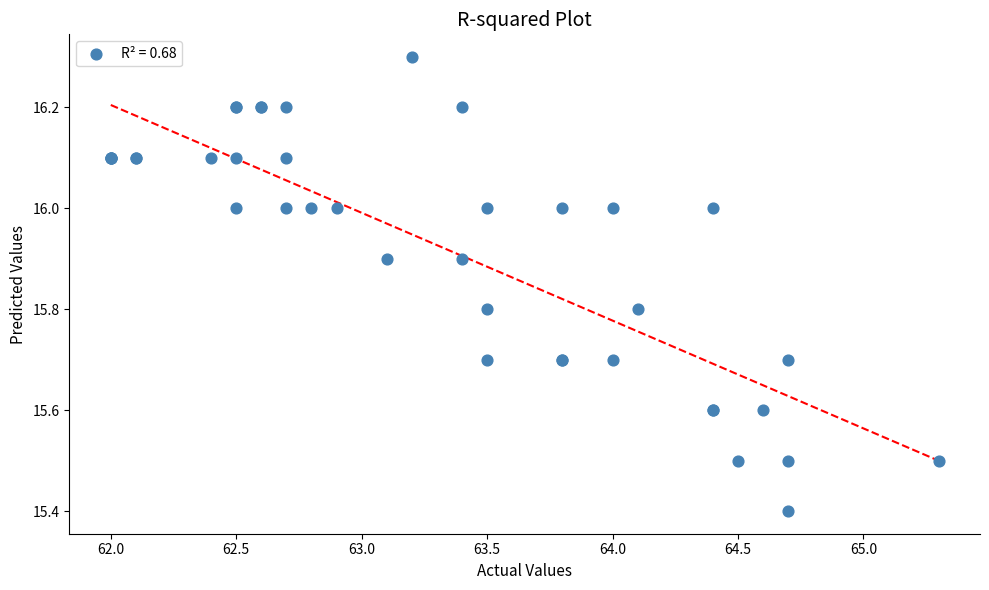

What Y value in the scatter plot is closest to 15?

15.4